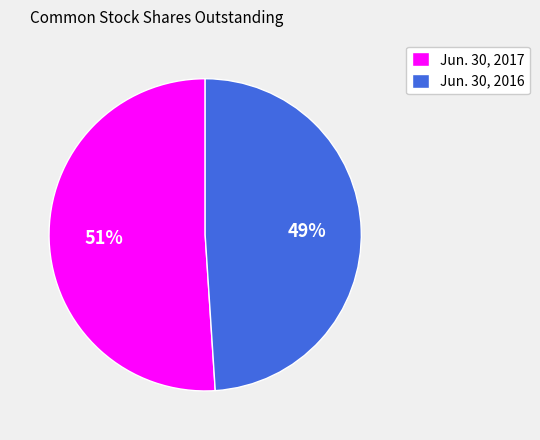

Which has a higher value, Jun. 30, 2016 or Jun. 30, 2017?

Jun. 30, 2017